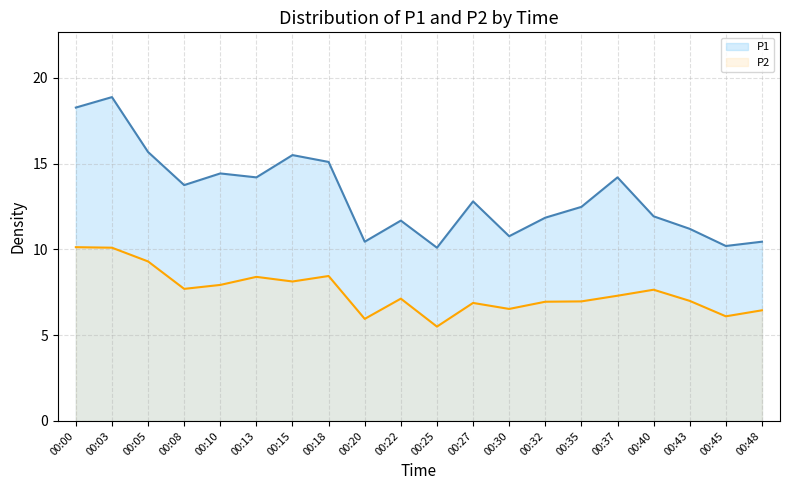

Which category has the highest value in the P1 line series?

00:03